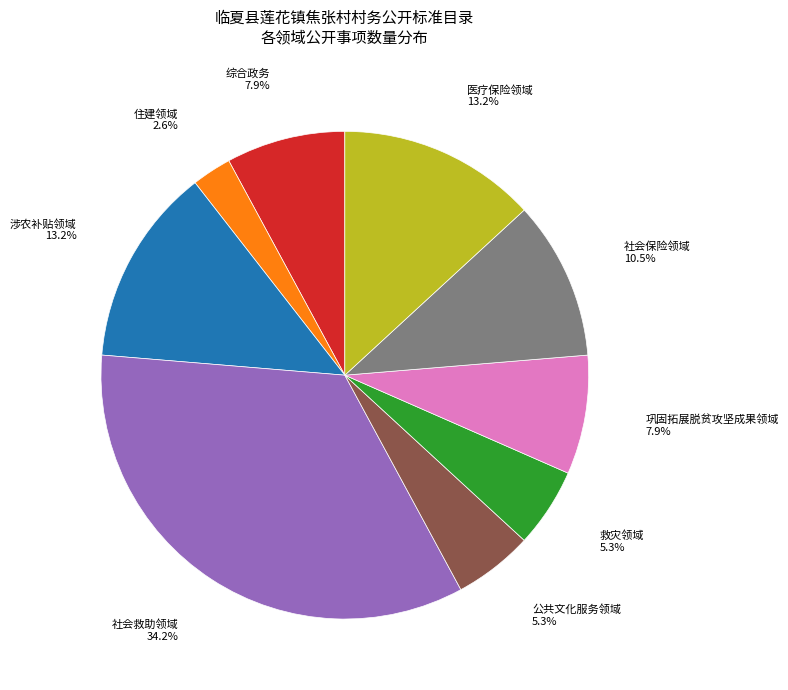

Does any single category account for the majority?

No